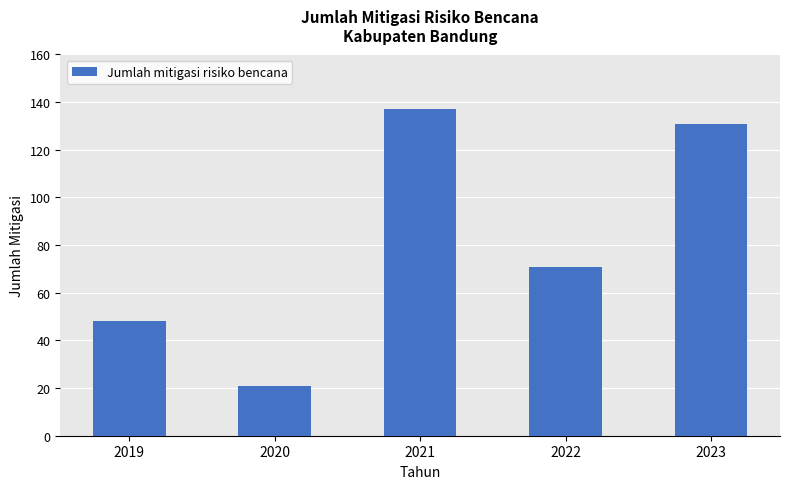

How many data points are less than 71?

2